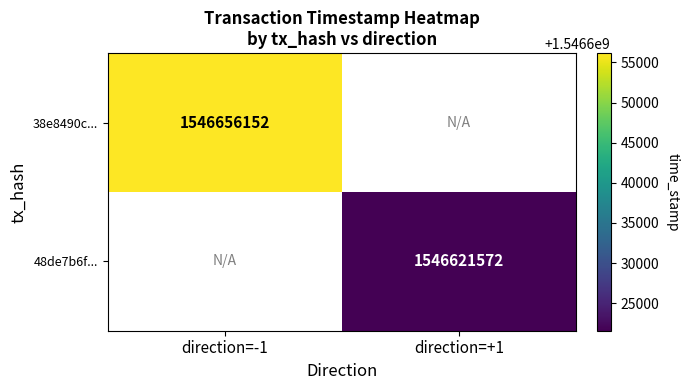

The 38e8490c... series shows 2679300838 at direction=-1. True or false?

False